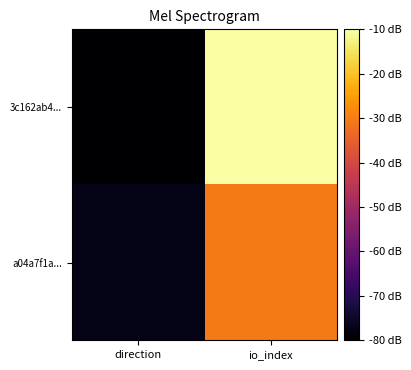

Rank the series at io_index from lowest to highest value.

a04a7f1a..., 3c162ab4...